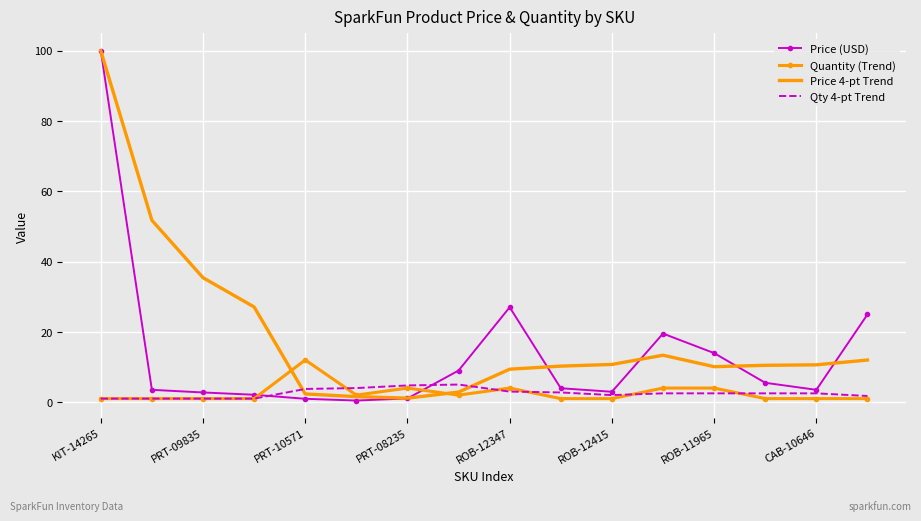

Which series has the widest spread of values?

Price (USD)